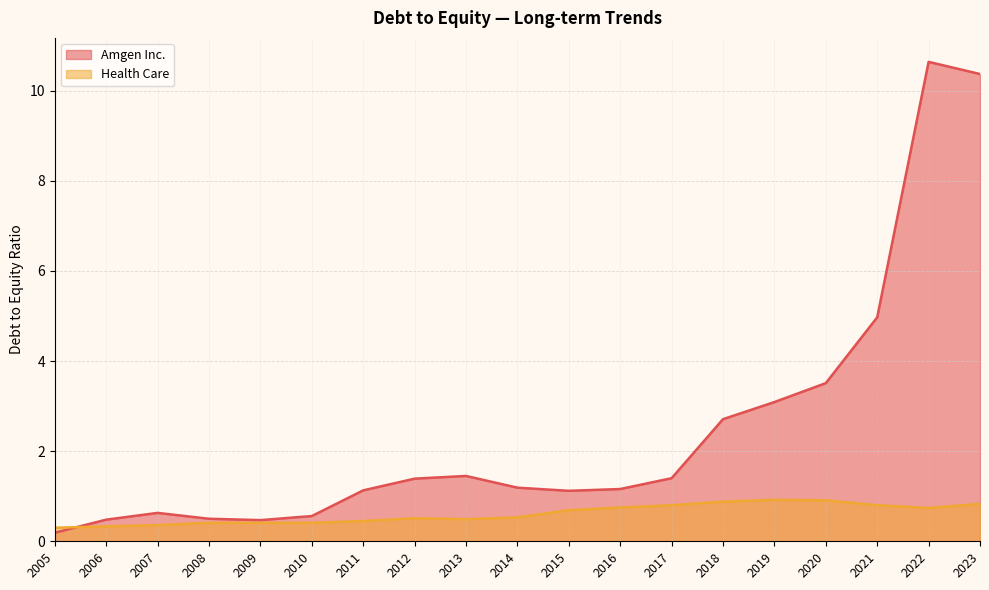

At 2012, list the series in order from smallest to largest.

Health Care, Amgen Inc.